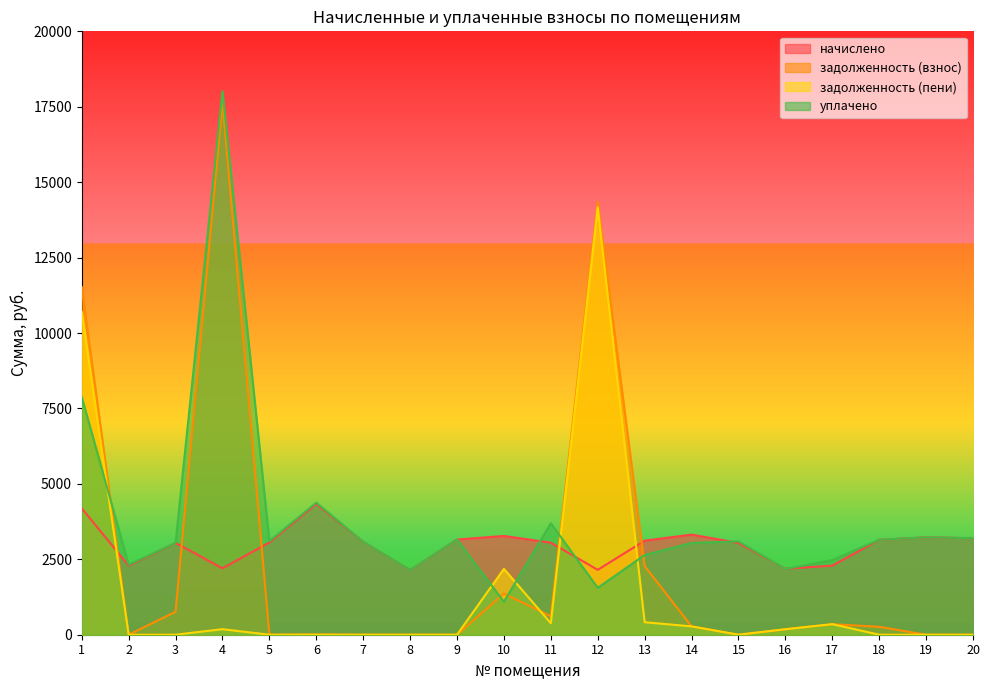

Reading left to right, extract all data points from this chart.

начислено: 4188.7	2291.5	3043.0	2202.2	3057.8	4337.5	3080.2	2142.7	3154.6	3273.6	3050.4	2150.2	3117.4	3318.2	3043.0	2187.4	2291.5	3147.1	3229.0	3199.2
задолженность (взнос): 11527.3	0.0	760.7	17646.2	0.0	9.5	0.0	0.0	0.0	1364.0	613.6	14346.1	2276.4	276.5	0.0	182.3	349.9	262.3	0.0	0.0
задолженность (пени): 10698.5	0.0	0.0	183.5	0.0	0.0	0.0	0.0	0.0	2182.4	379.3	14166.9	414.5	276.5	0.0	182.3	349.9	0.0	0.0	0.0
уплачено: 7876.0	2321.3	3043.0	18013.3	3102.5	4380.5	3080.2	2142.7	3154.6	1091.2	3693.6	1555.1	2641.2	3041.7	3095.0	2179.1	2473.9	3147.1	3229.0	3199.2